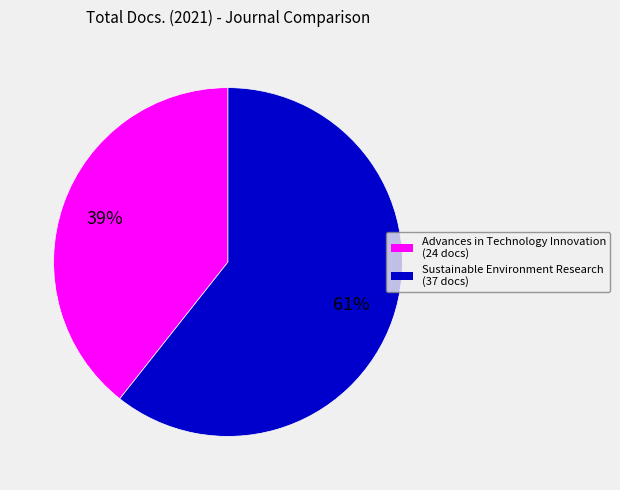

Between Advances in Technology Innovation and Sustainable Environment Research, which is larger?

Sustainable Environment Research